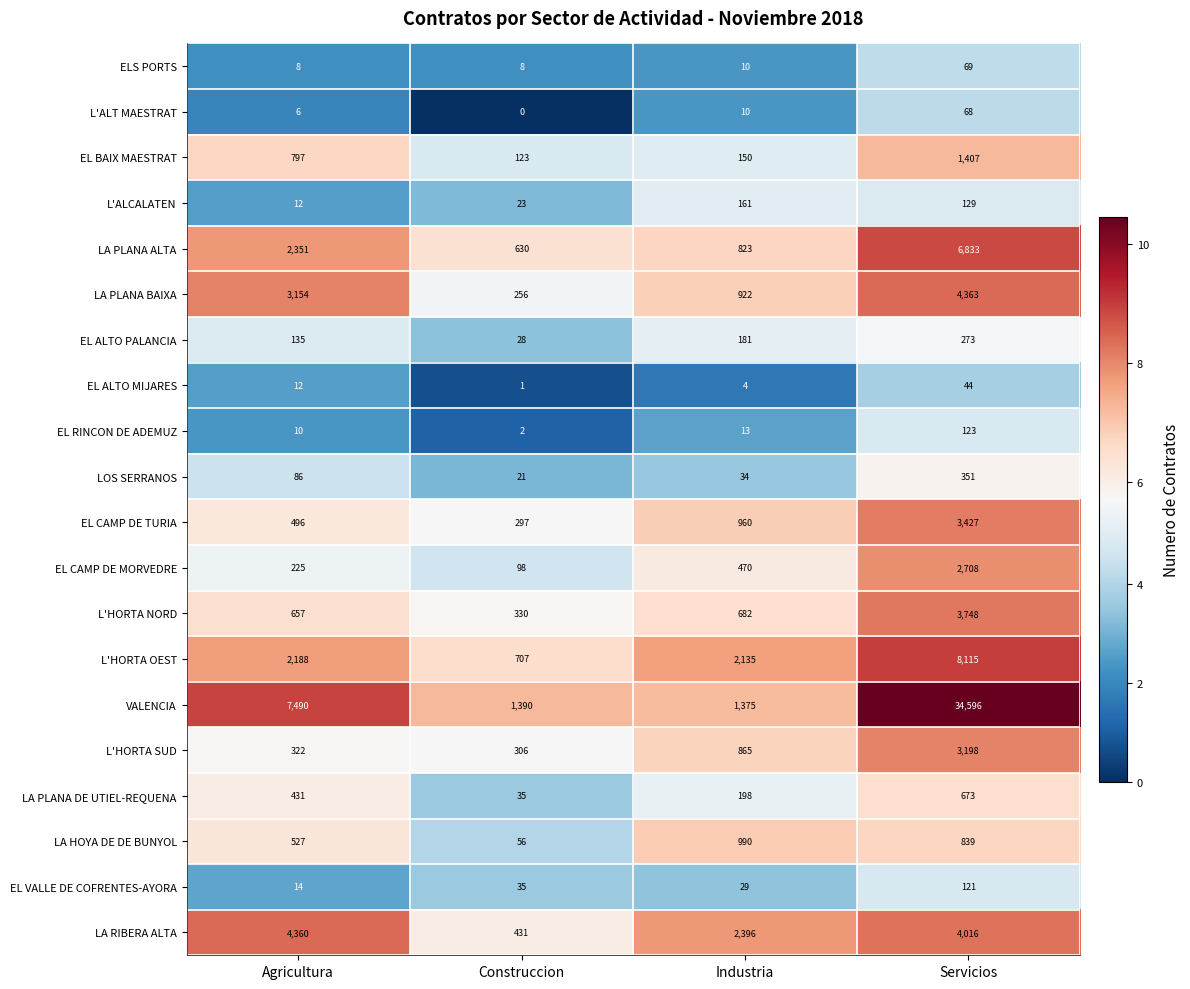

Which series has the largest total across all categories?

VALENCIA